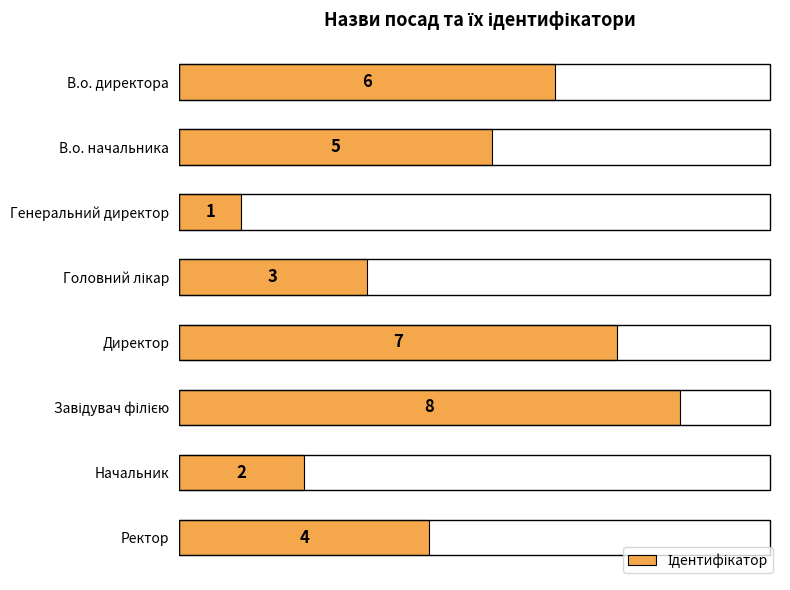

What is the difference between the second highest and second lowest values?

5